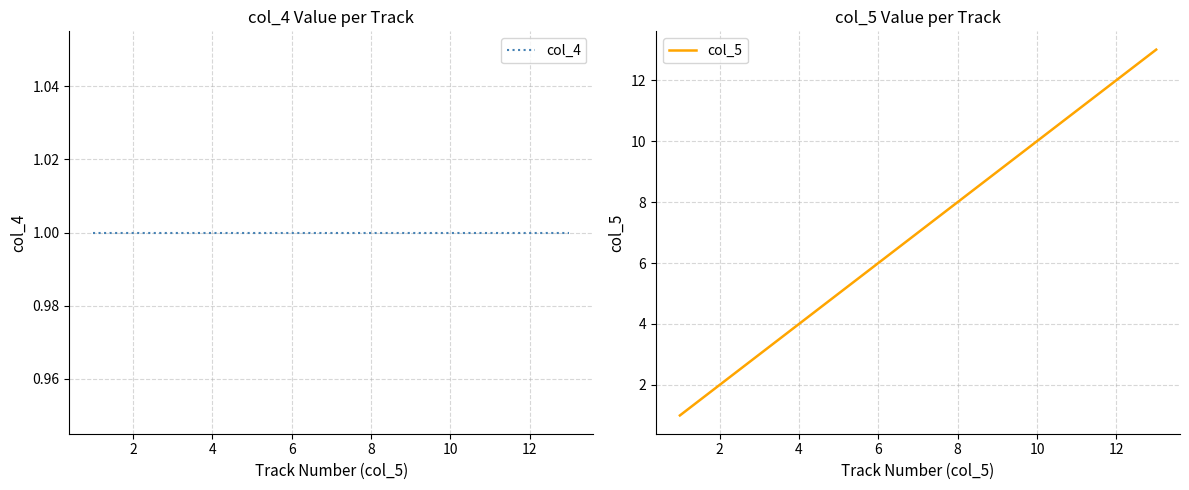

True or false: col_5 has a value of 4 at 12.

False